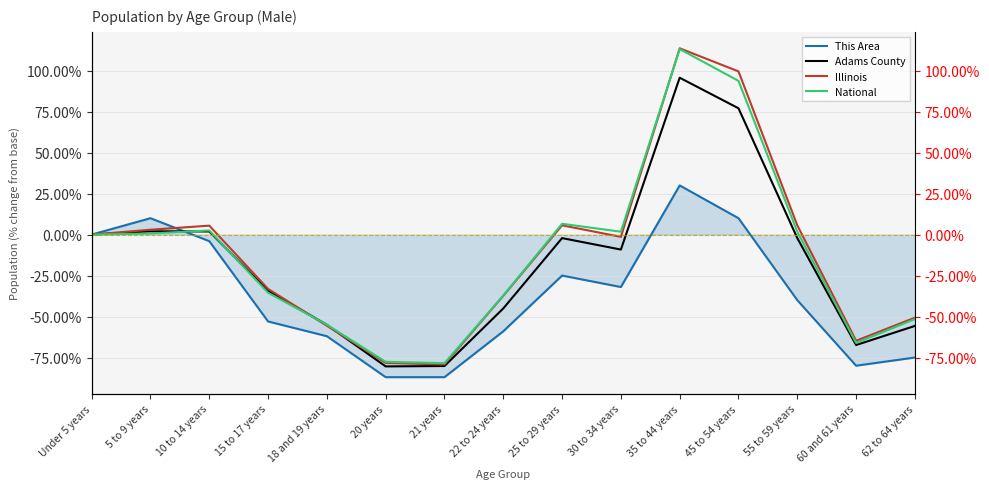

What is the total value across all series at 21 years?

-324.9